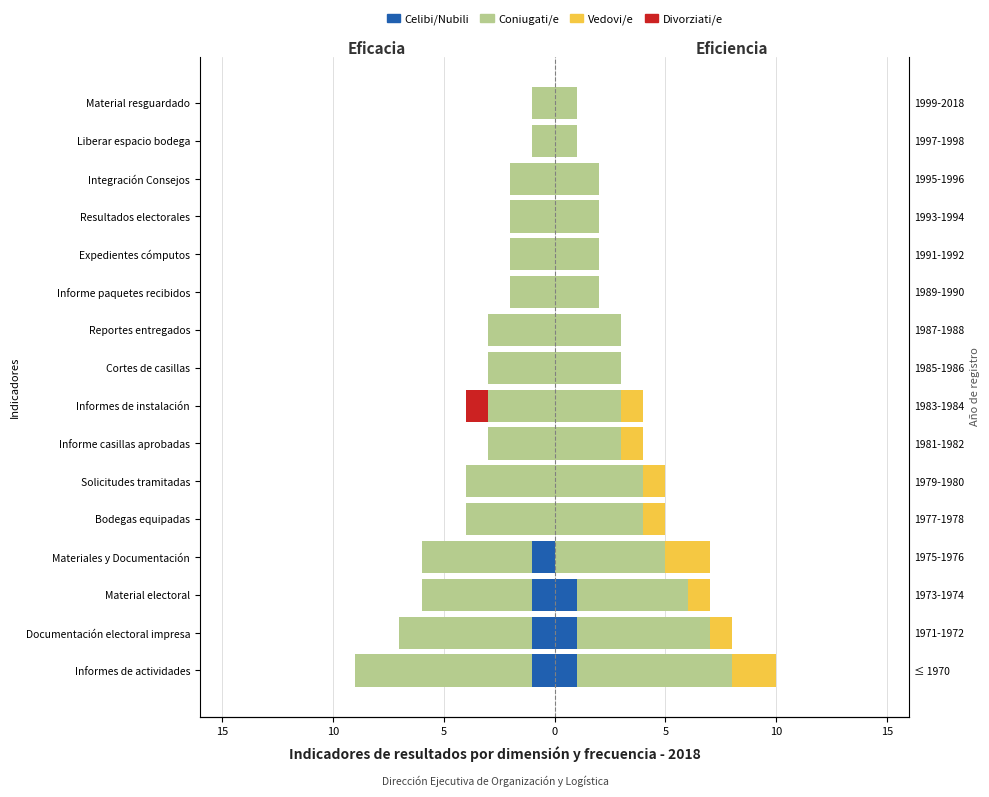

The Divorziati/e series shows 0.0 at Resultados electorales. True or false?

True